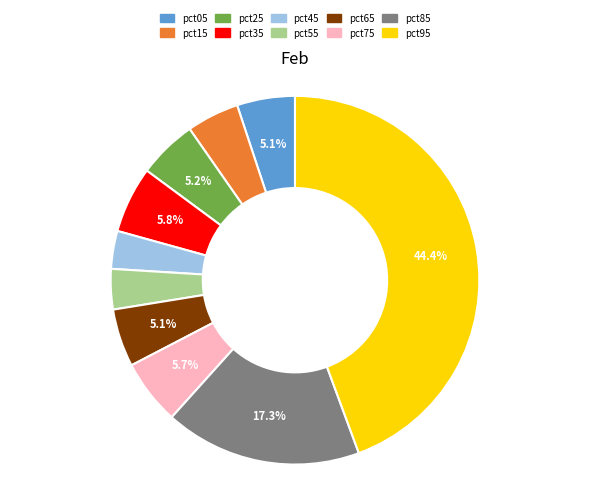

Do pct45 and pct55 together represent more than half of the pie?

No